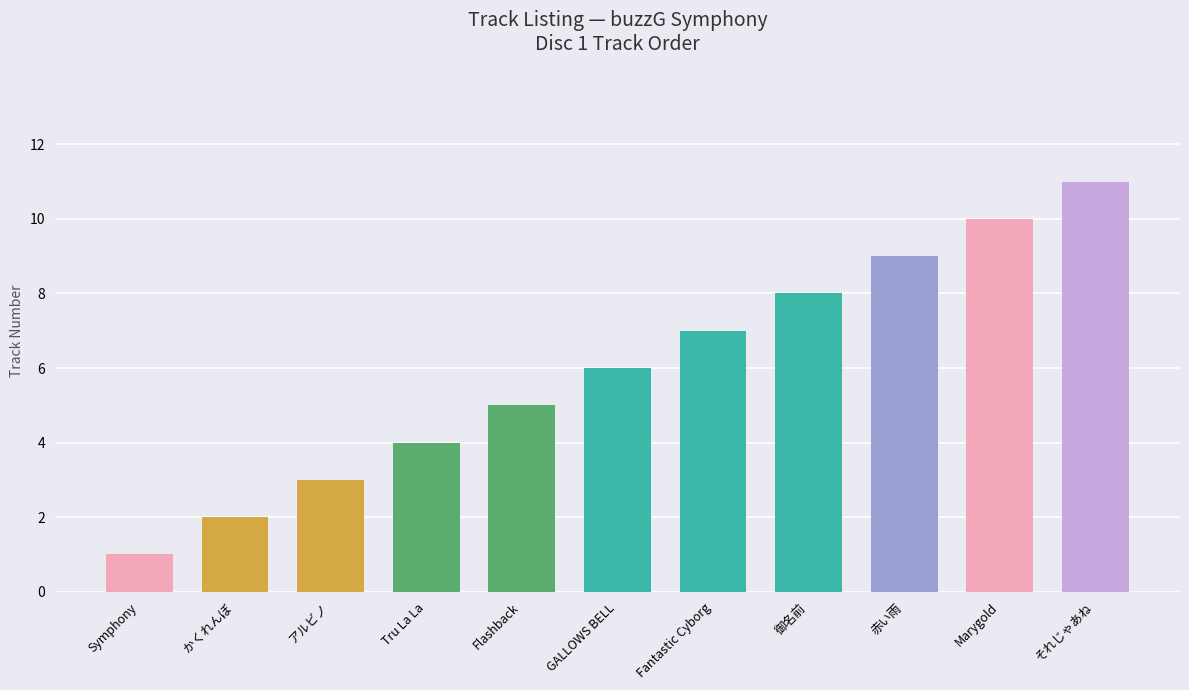

The chart shows a value of 8 at 御名前. True or false?

True